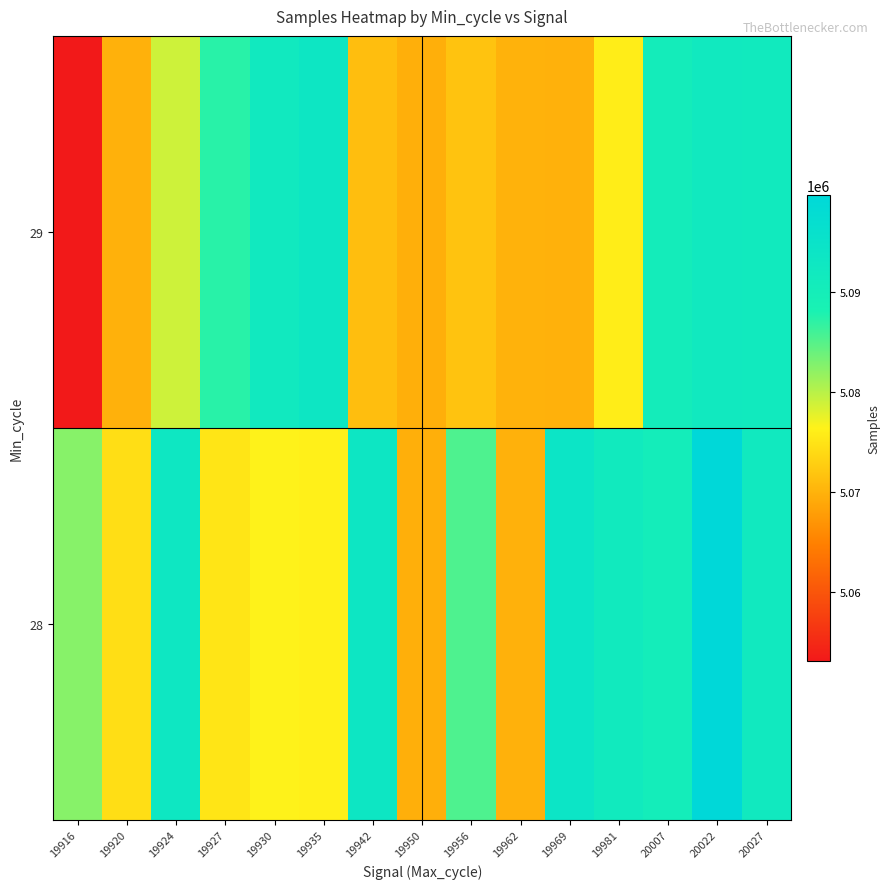

Between 19916 and 20007, which is larger?

20007